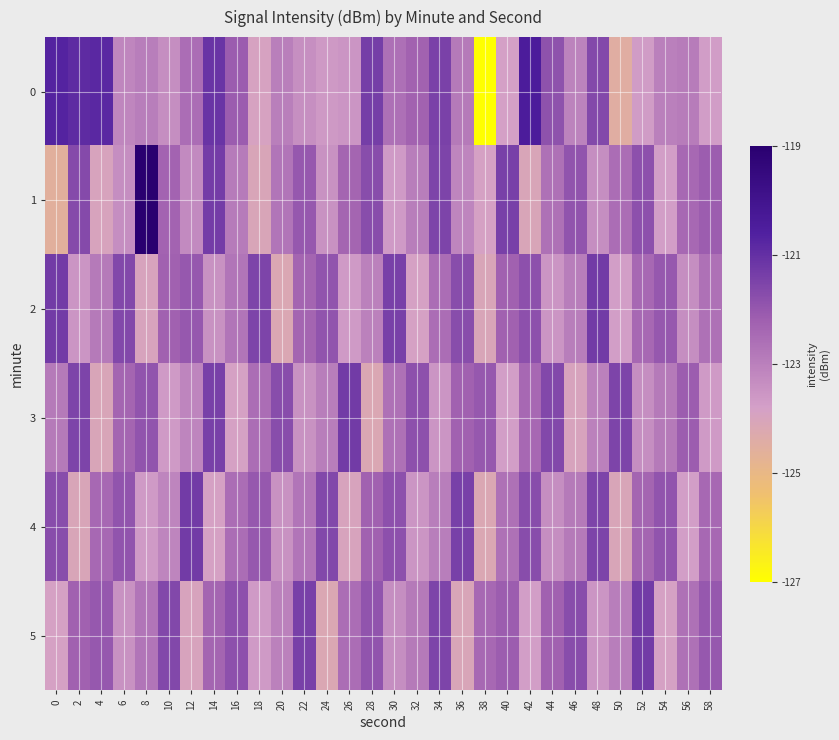

What is the total value across all series at 58?

-735.2